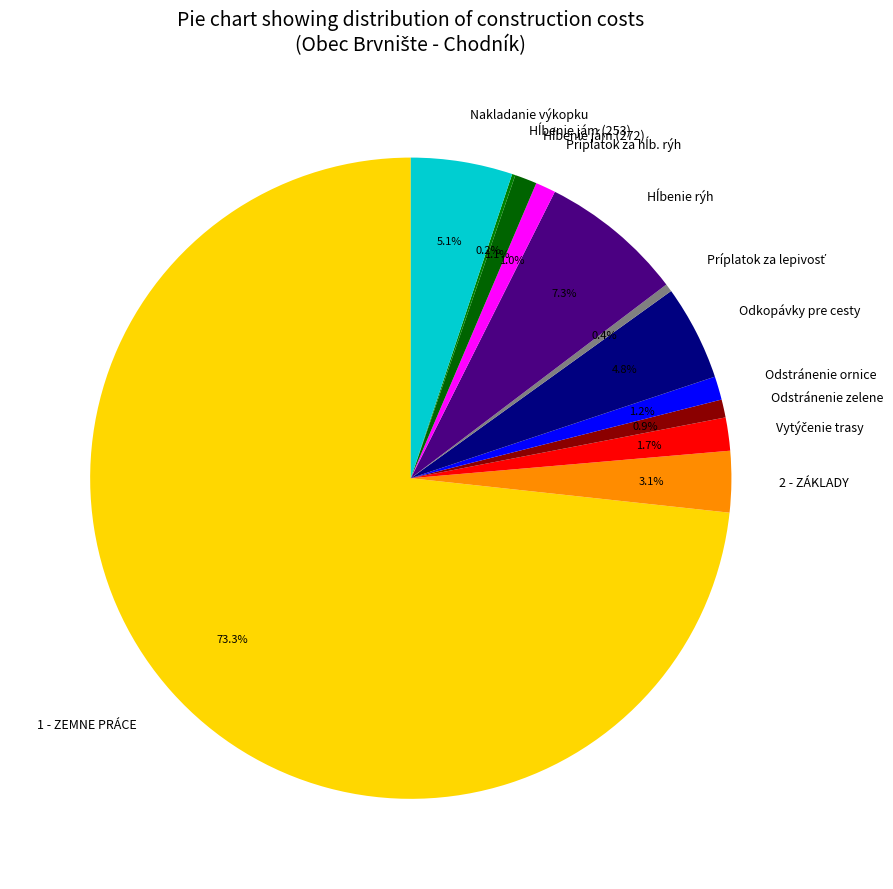

Which category has the biggest portion of the pie?

1 - ZEMNE PRÁCE